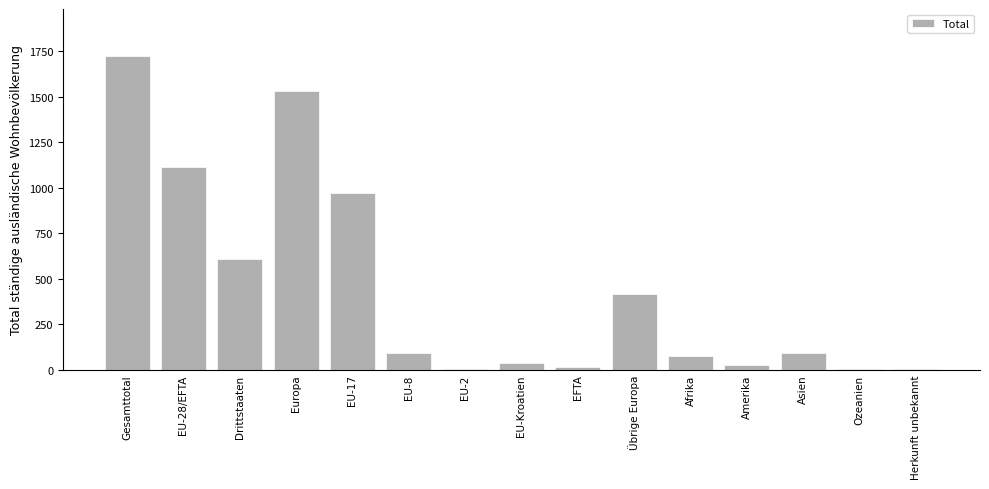

Does the chart contain stacked bars?

No